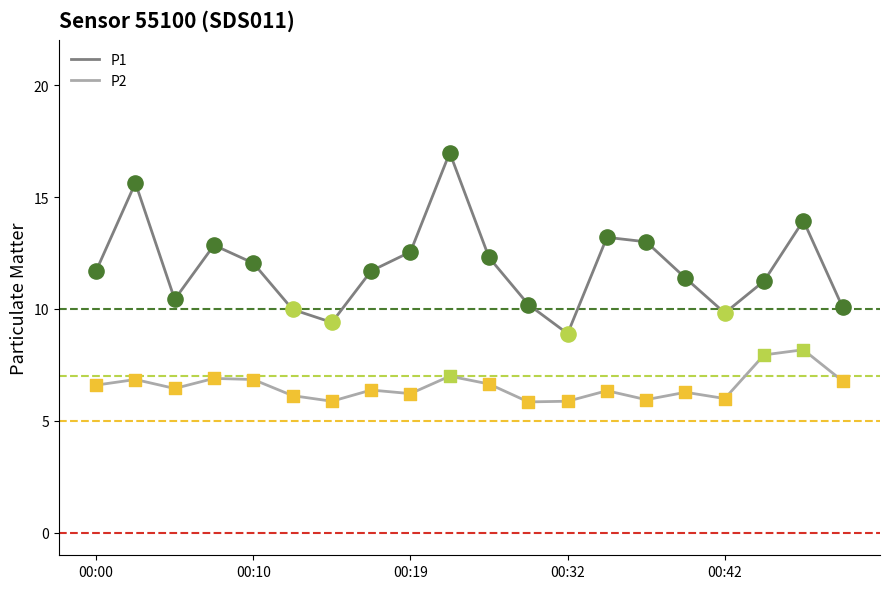

What is the greatest value displayed?

17.0